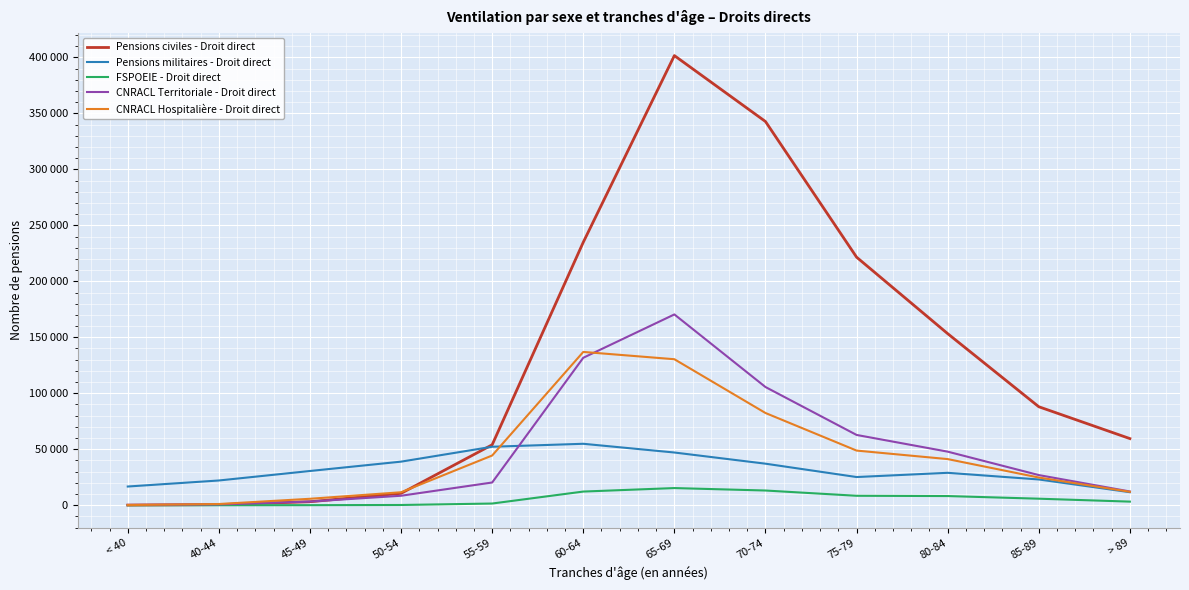

How many intersections are there between CNRACL Territoriale - Droit direct and CNRACL Hospitalière - Droit direct?

2